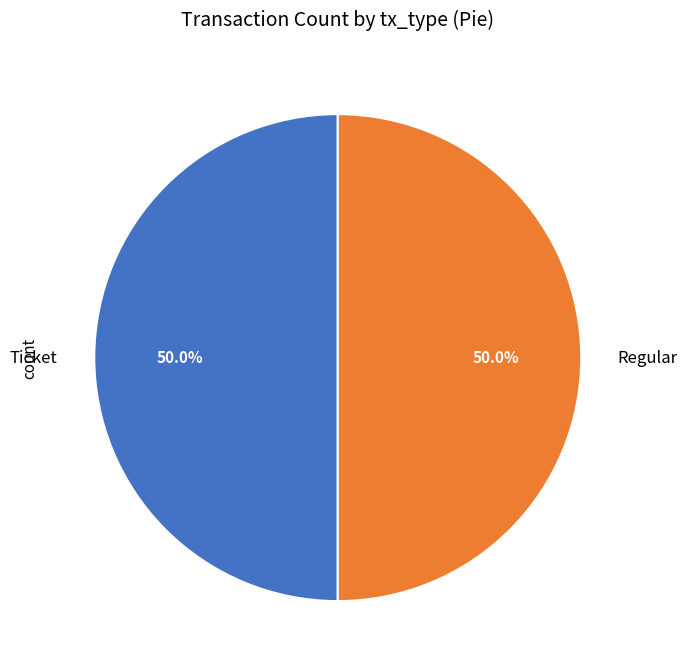

Combined, what portion of the pie is Regular and Ticket?

100.0%